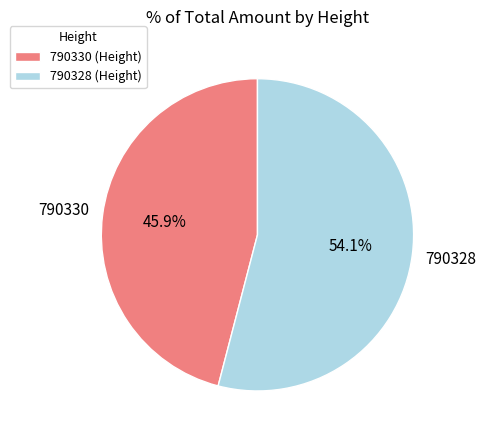

To the nearest percent, what is the combined percentage of 790330 and 790328?

100%